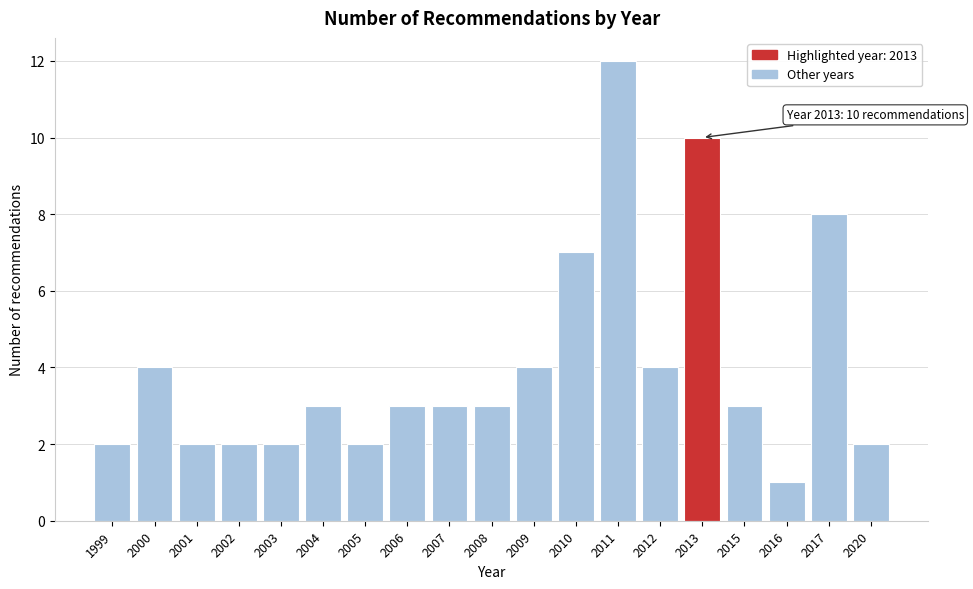

Reading left to right, list all the values displayed in this chart.

1999=2	2000=4	2001=2	2002=2	2003=2	2004=3	2005=2	2006=3	2007=3	2008=3	2009=4	2010=7	2011=12	2012=4	2013=10	2015=3	2016=1	2017=8	2020=2